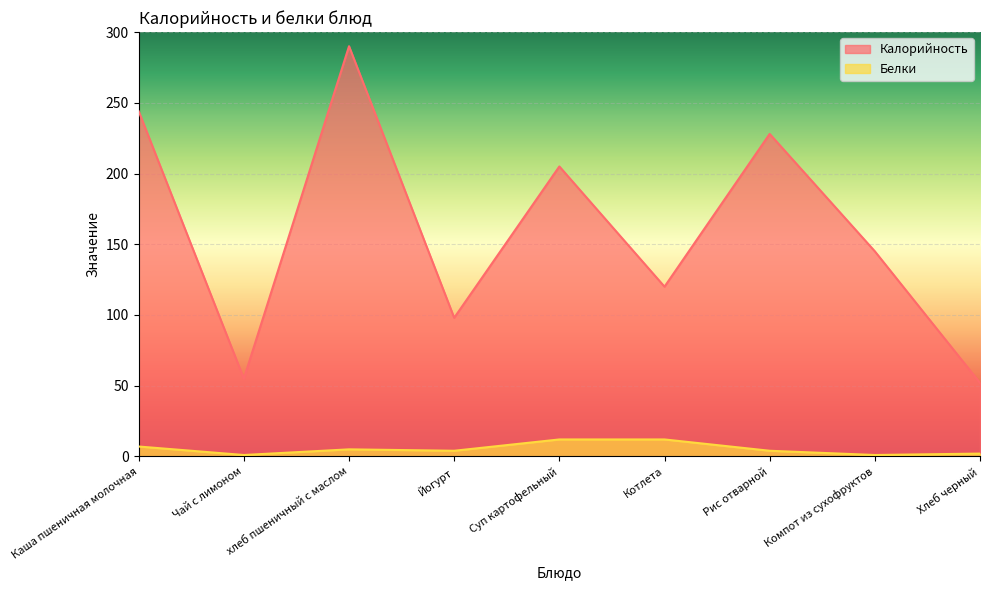

What position from the right is Компот из сухофруктов?

2